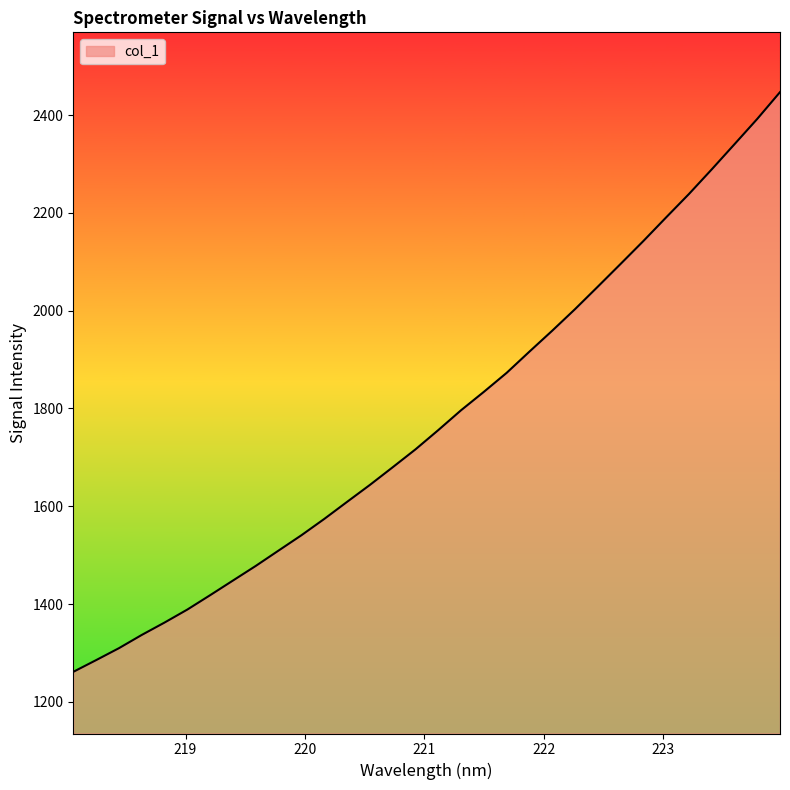

Does the chart have visible grid lines?

No